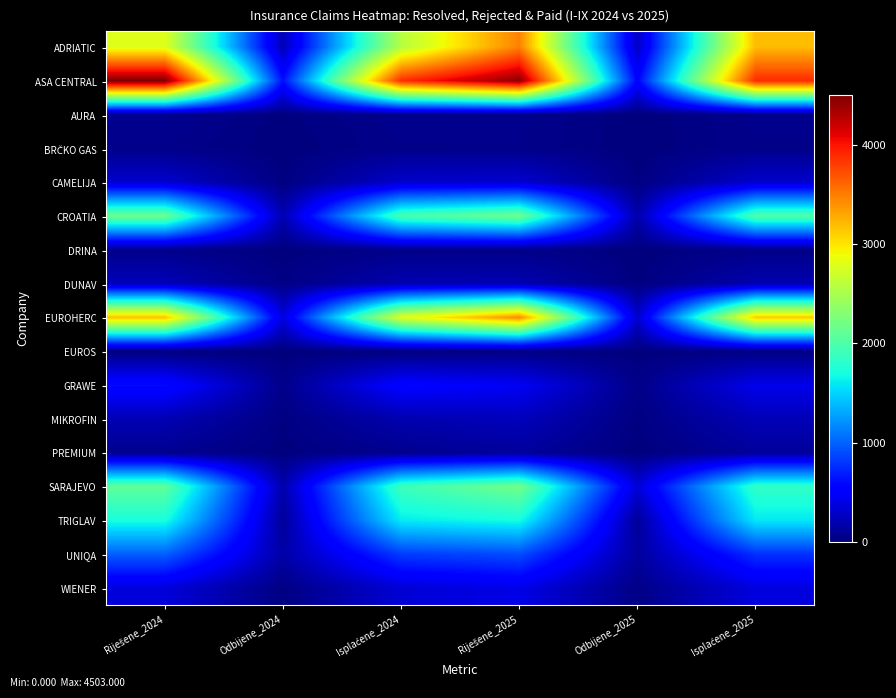

What is the spread (max minus min) of values at Odbijene_2024?

627